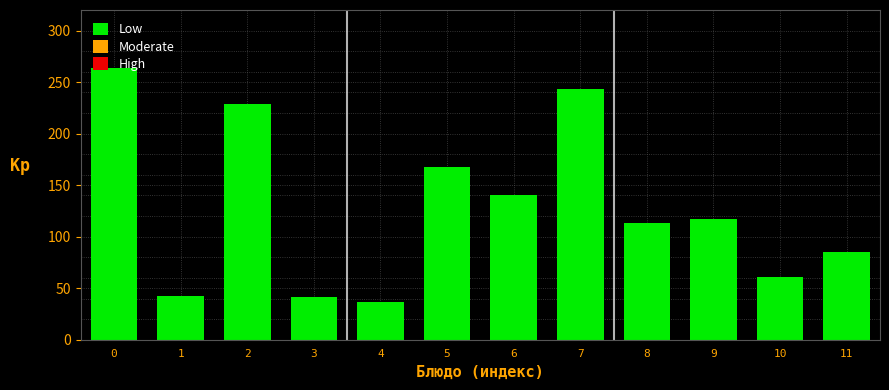

What is the smallest value displayed?

37.0